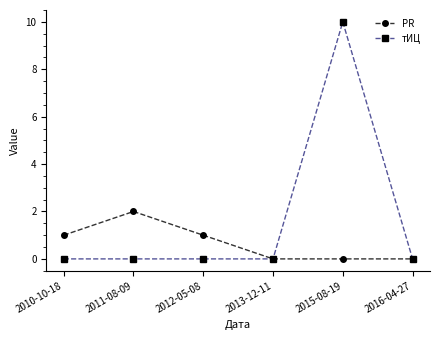

The тИЦ series shows 0 at 2016-04-27. True or false?

True